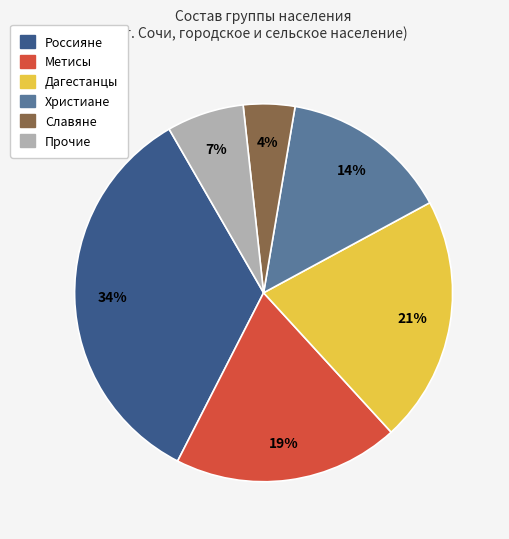

Combined, do Россияне and Метисы account for over 50%?

Yes